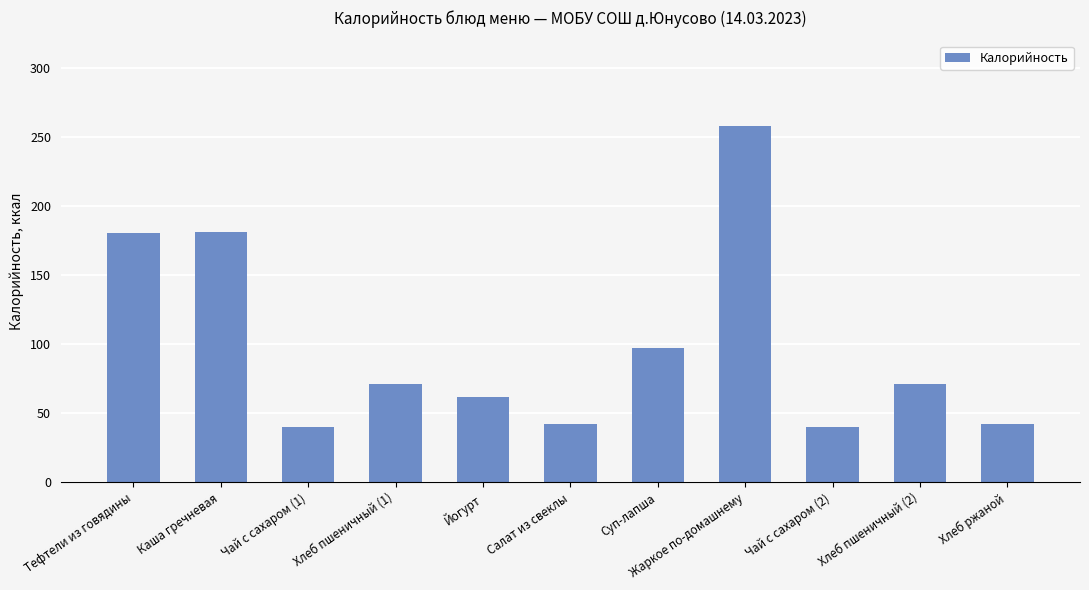

What is the change in value from Каша гречневая to Салат из свеклы?

-139.6